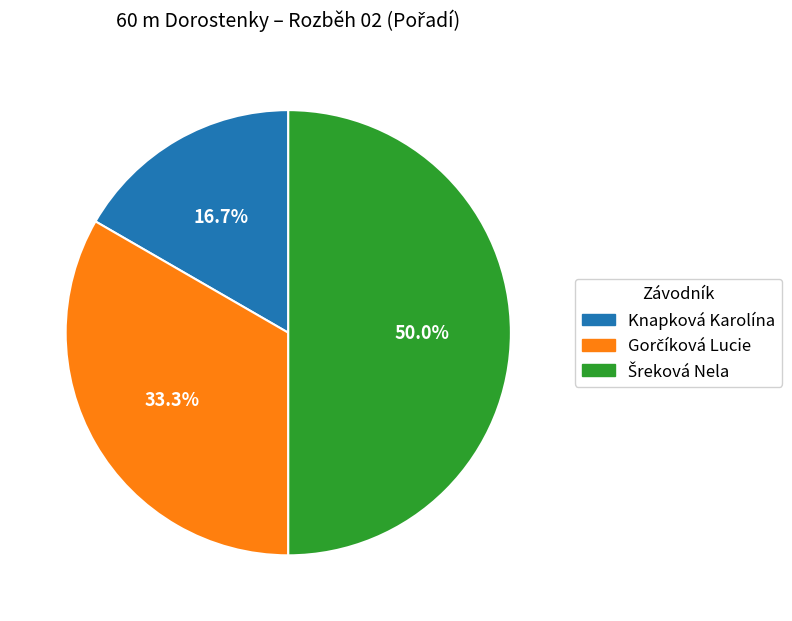

Does Knapková Karolína account for over 50% of the chart?

No